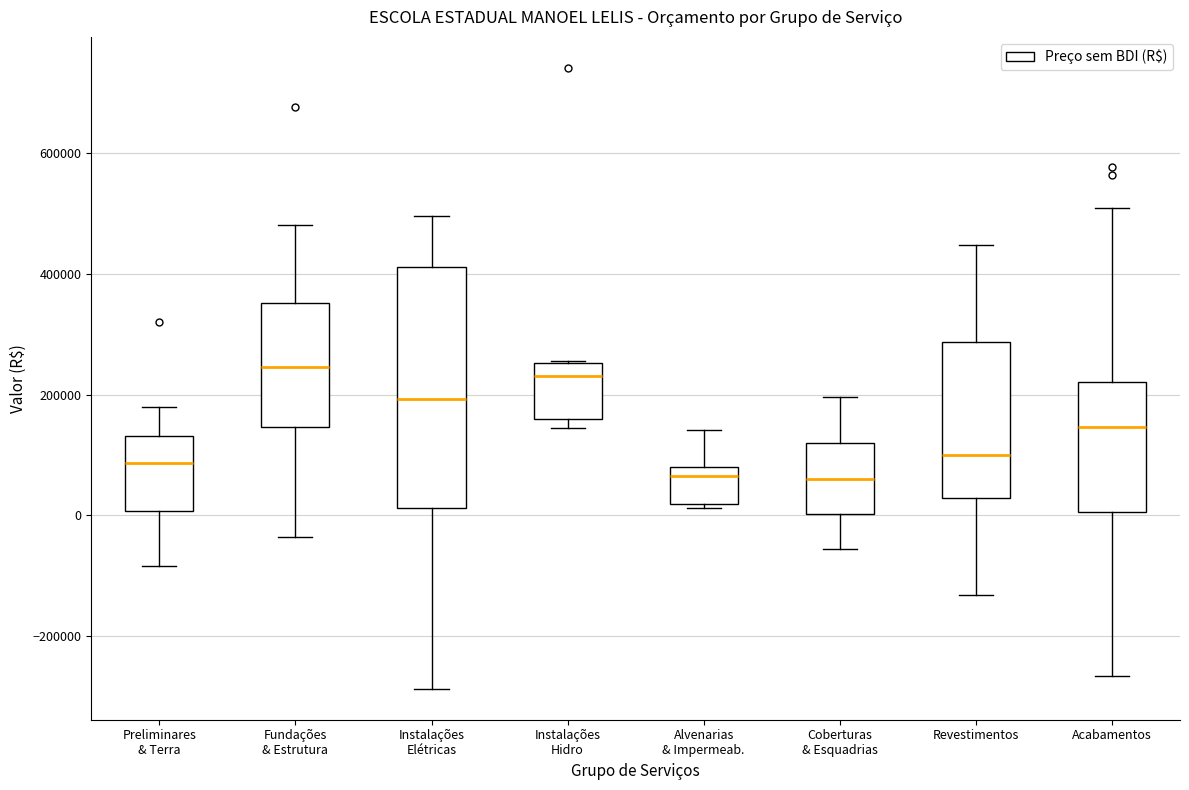

Comparing the boxes themselves (not the whiskers), which one is the tallest?

Instalações Elétricas